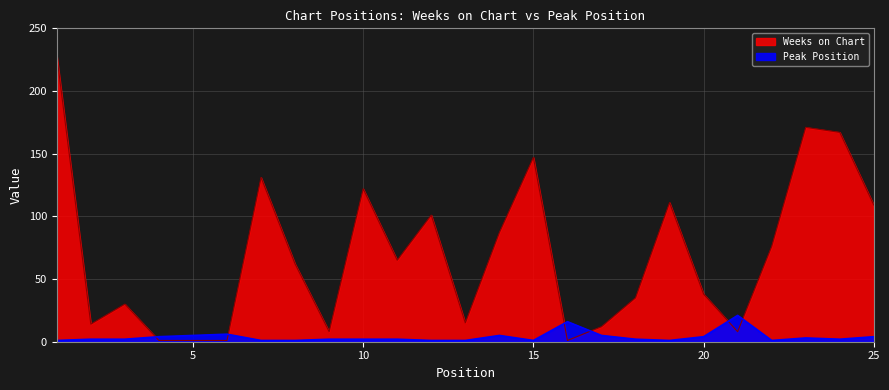

At which label does Weeks on Chart reach its minimum?

4